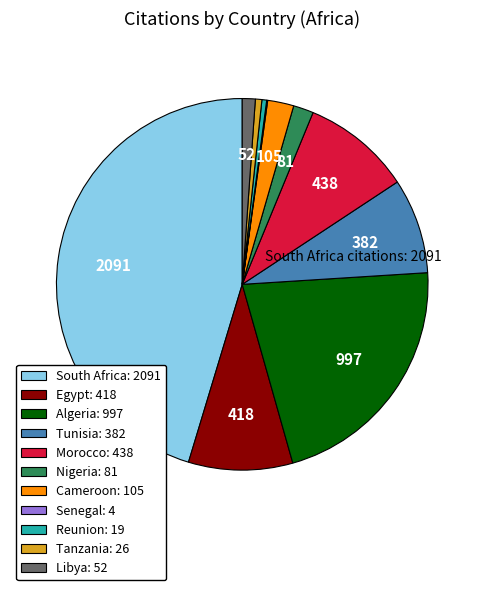

True or false: South Africa accounts for 32% of the total.

False